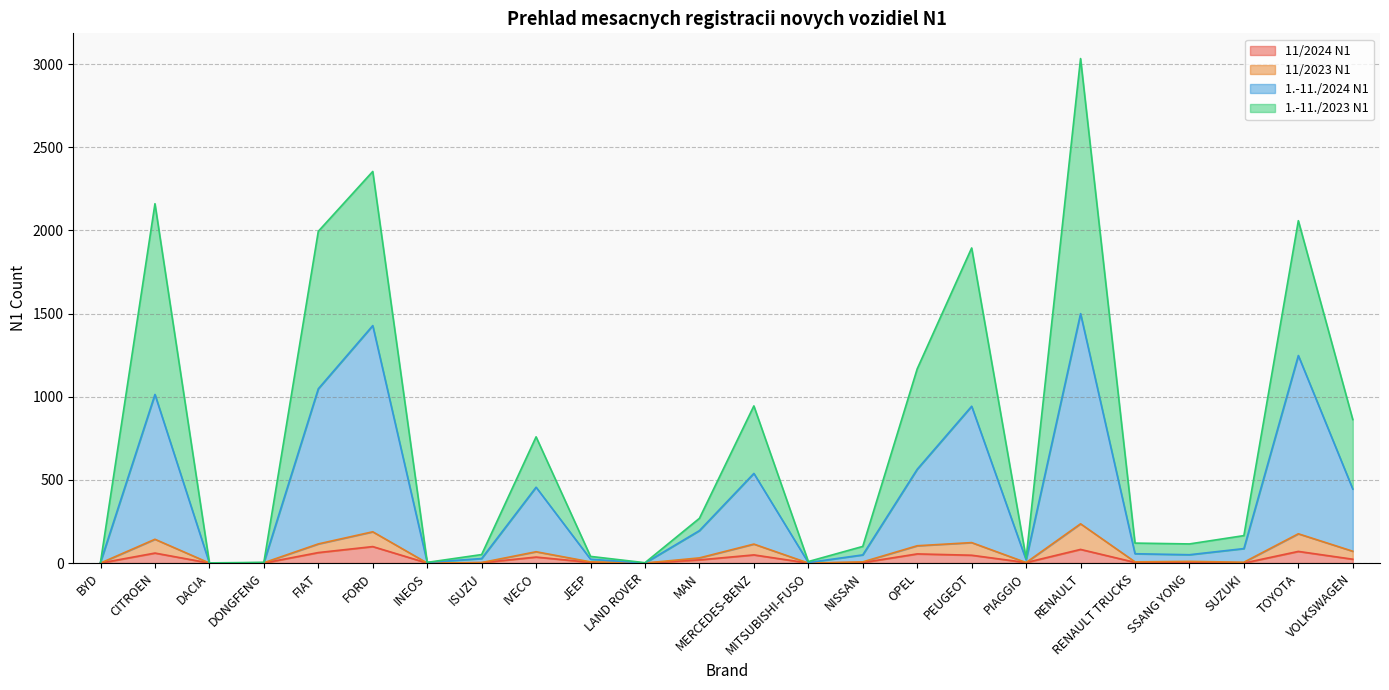

How many interior local peaks does the 11/2023 N1 series have?

8